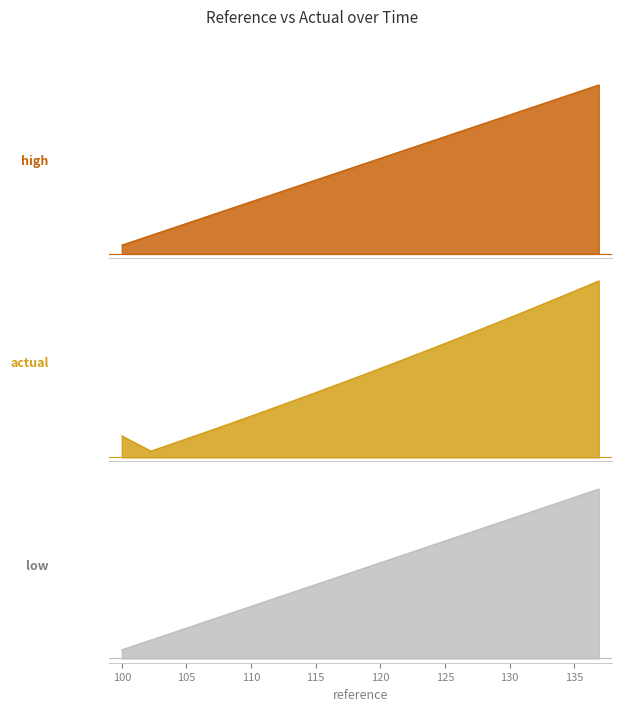

True or false: actual has a value of 21.9 at 15.

False